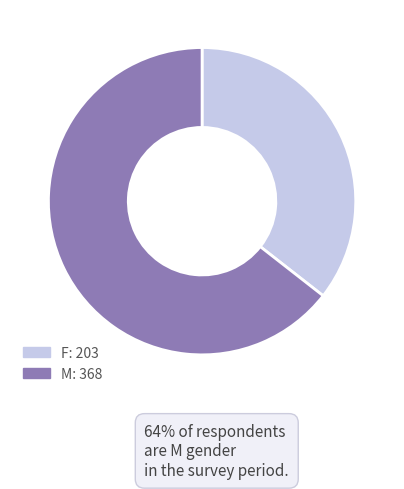

Which slice is the smallest?

F